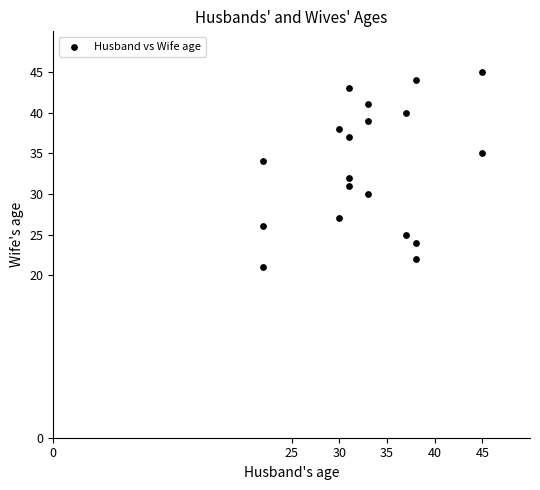

What is the range of X values (max minus min)?

23